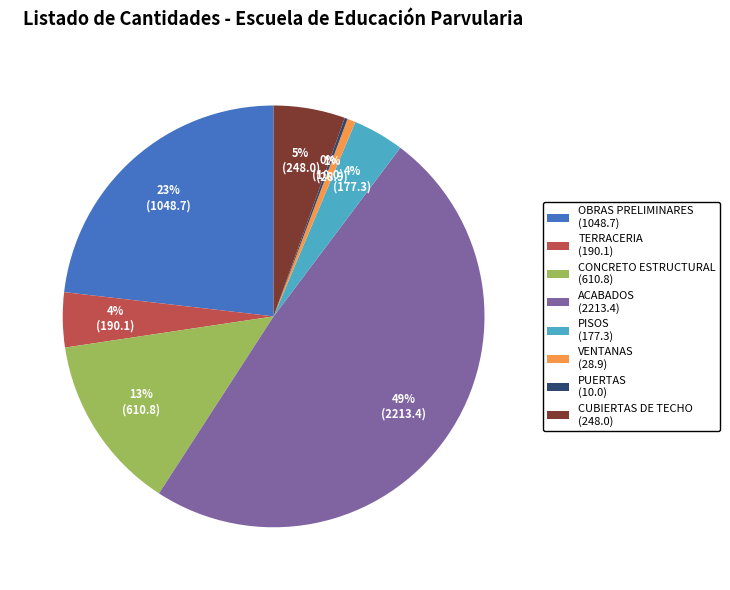

The VENTANAS slice represents 1% of the pie. True or false?

True